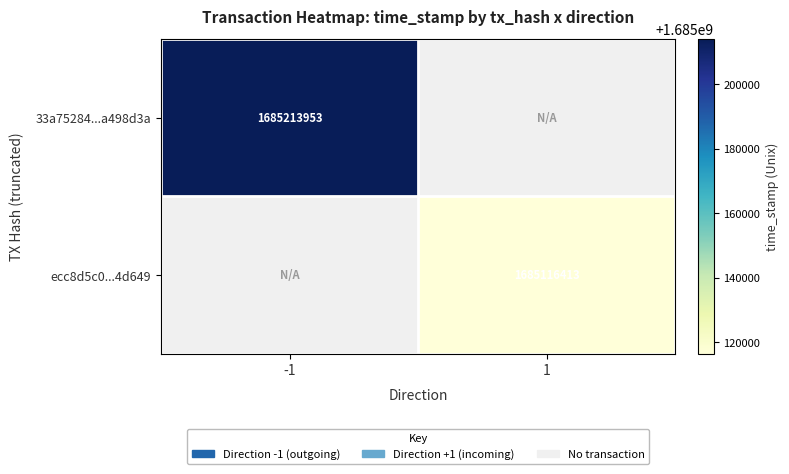

The 33a75284...a498d3a series shows 989991008 at -1. True or false?

False